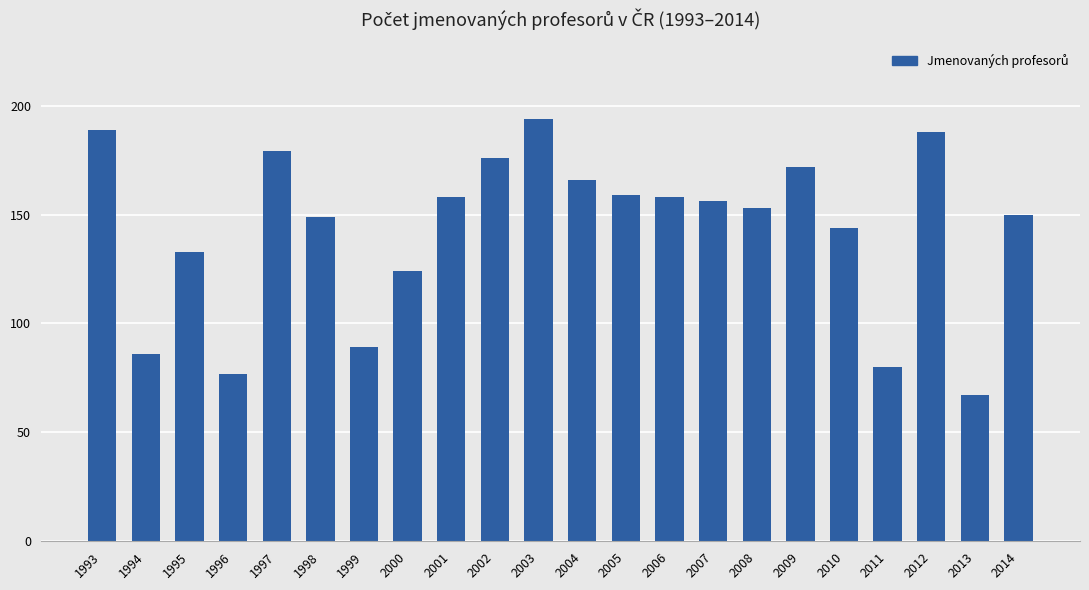

Which label corresponds to the largest value in the chart?

2003